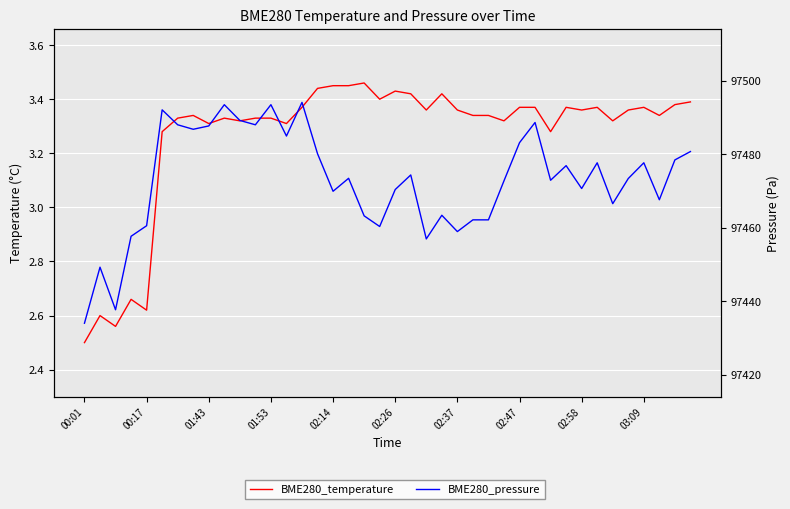

What are all the series names shown in the legend?

BME280_temperature, BME280_pressure